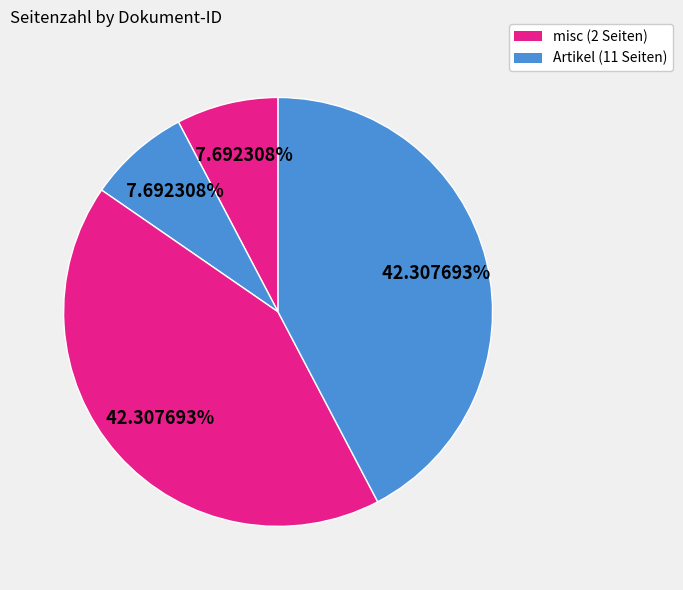

Count the number of slices in the pie.

4